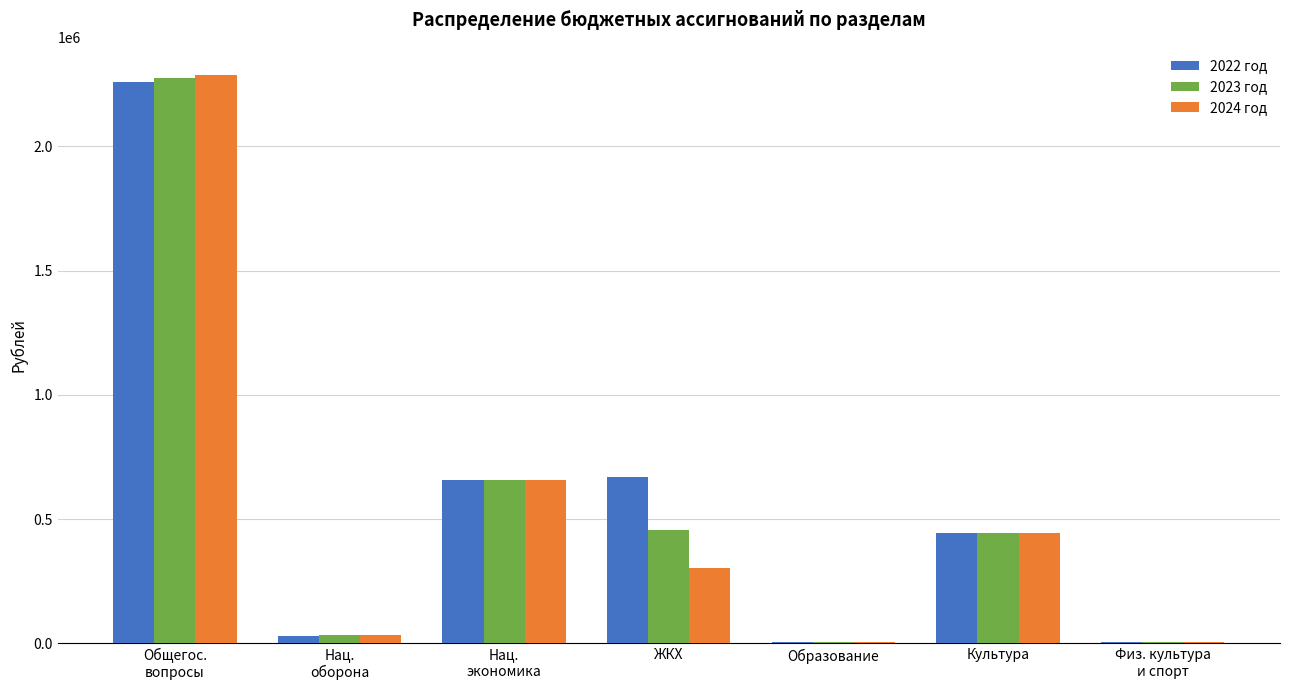

What is the difference between the 2024 год values at ЖКХ and Физ. культура
и спорт?

298500